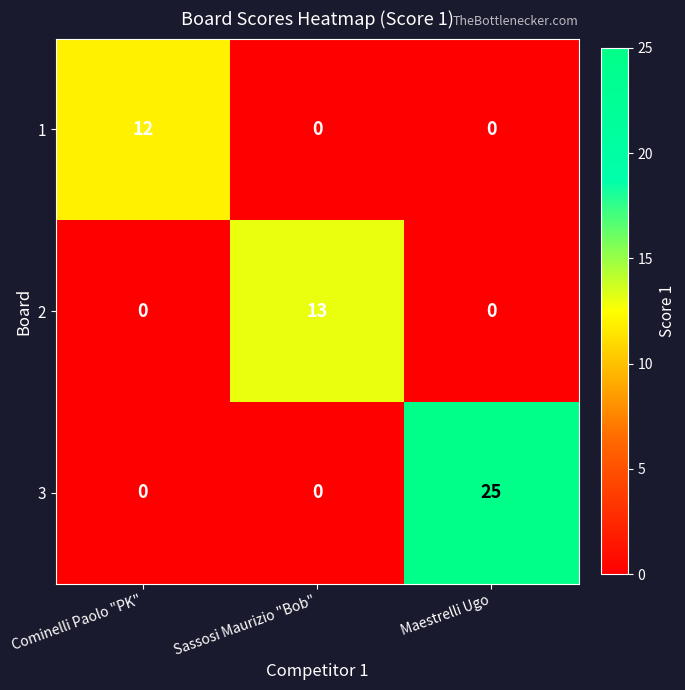

Which series has the largest range (max minus min)?

3